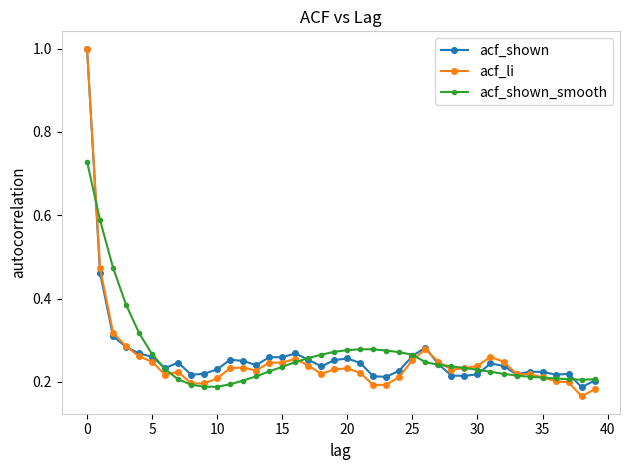

What is the difference between the maximum and second lowest values in the acf_shown series?

0.8